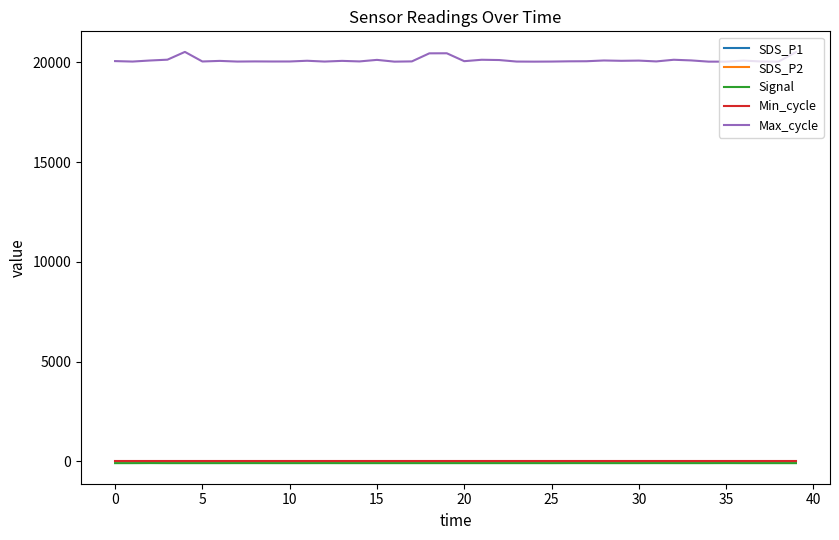

Does the chart display data point markers on the line(s)?

No